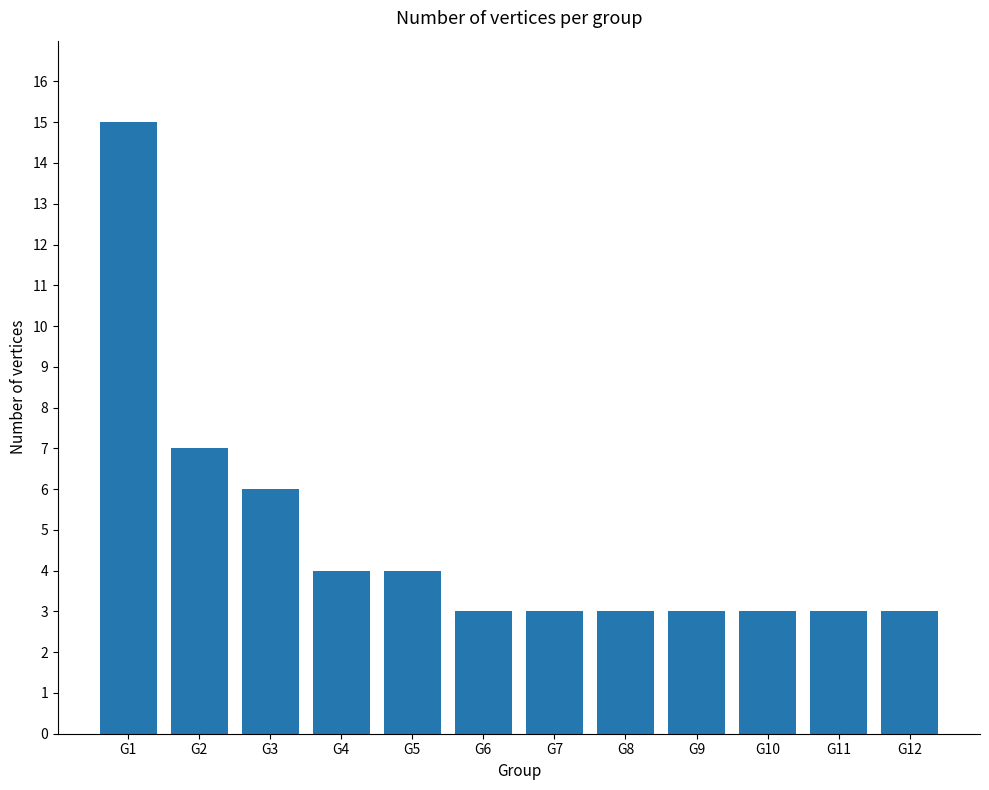

Where is the data nearest to the value 9?

G2